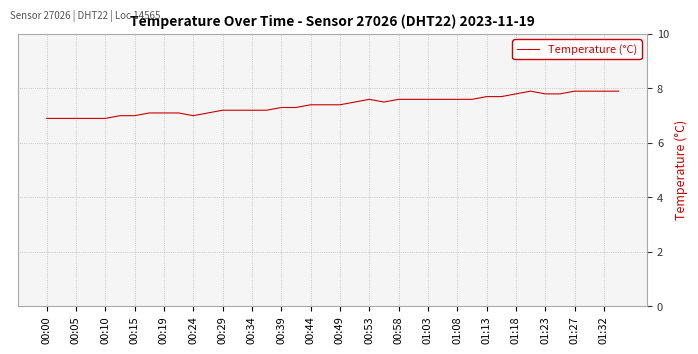

What is the smallest value displayed?

6.9